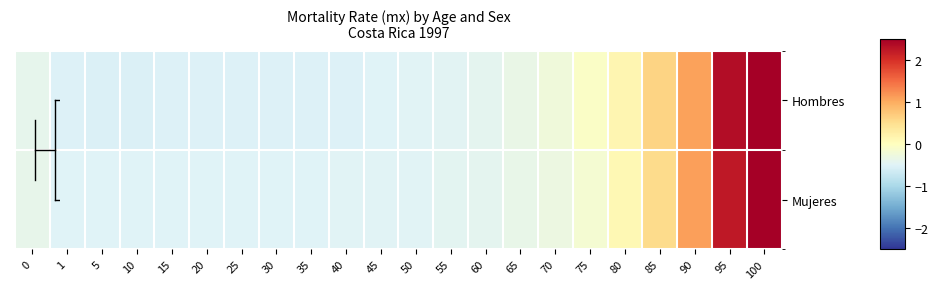

Reading right to left, list all the values displayed in this chart.

Hombres: 100=3.4	95=2.4	90=1.1	85=0.6	80=0.2	75=-0.1	70=-0.2	65=-0.3	60=-0.4	55=-0.5	50=-0.5	45=-0.5	40=-0.5	35=-0.5	30=-0.5	25=-0.5	20=-0.5	15=-0.5	10=-0.5	5=-0.5	1=-0.5	0=-0.4
Mujeres: 100=3.5	95=2.2	90=1.1	85=0.5	80=0.1	75=-0.2	70=-0.3	65=-0.4	60=-0.4	55=-0.4	50=-0.5	45=-0.5	40=-0.5	35=-0.5	30=-0.5	25=-0.5	20=-0.5	15=-0.5	10=-0.5	5=-0.5	1=-0.5	0=-0.4